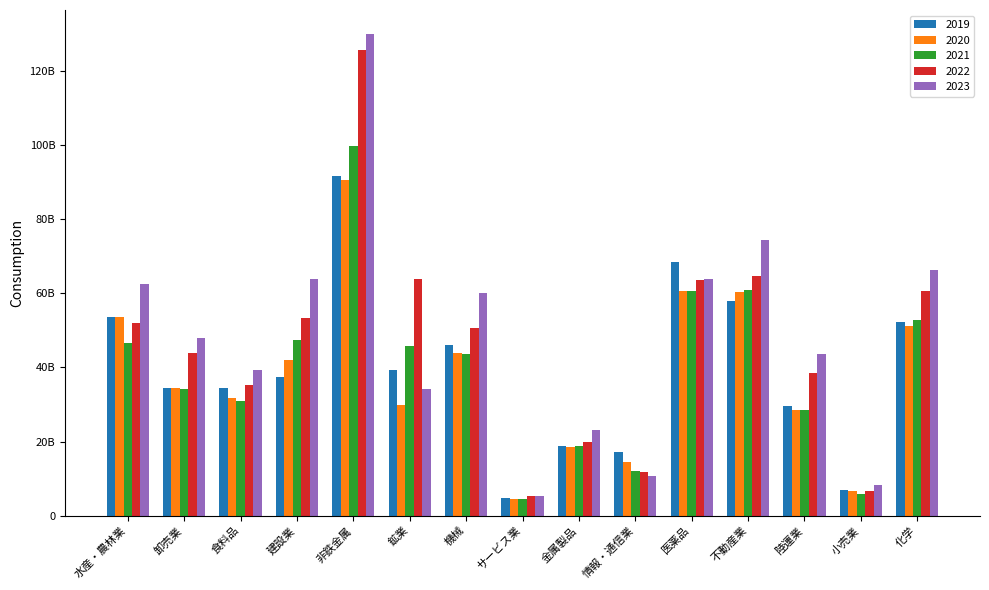

What is the value of the 2021 bar at the 4th from the left?

47488168404